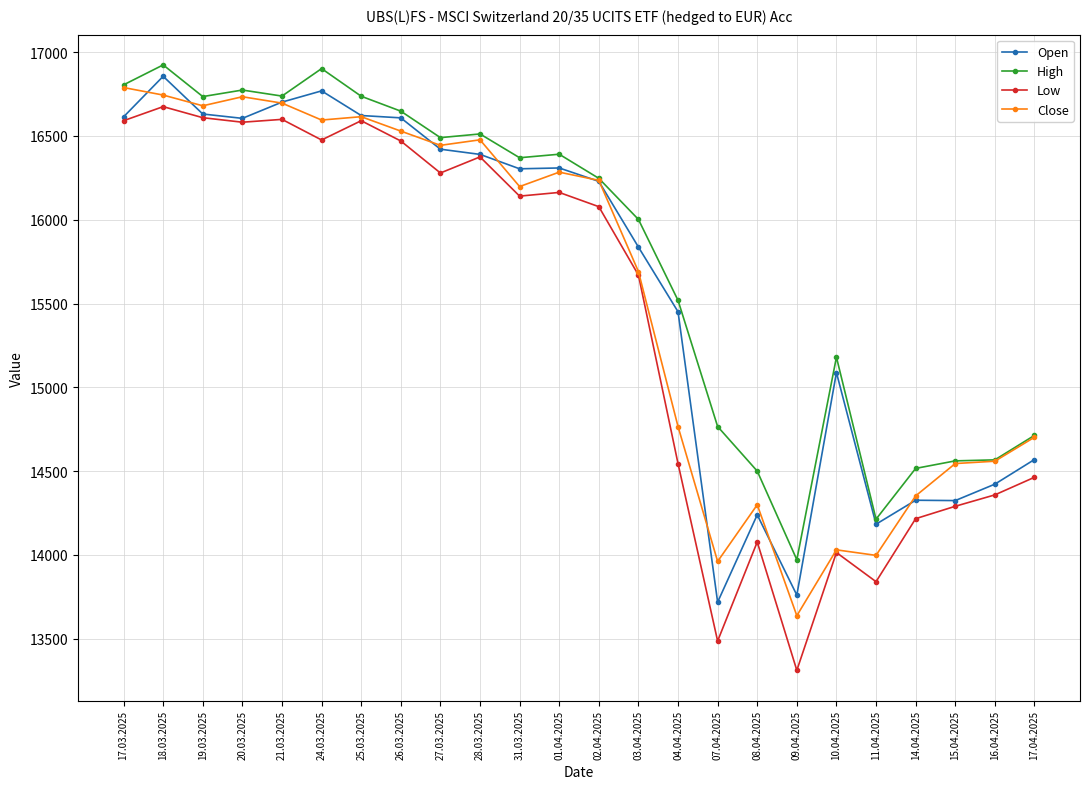

At which label is Open closest to 15287?

04.04.2025